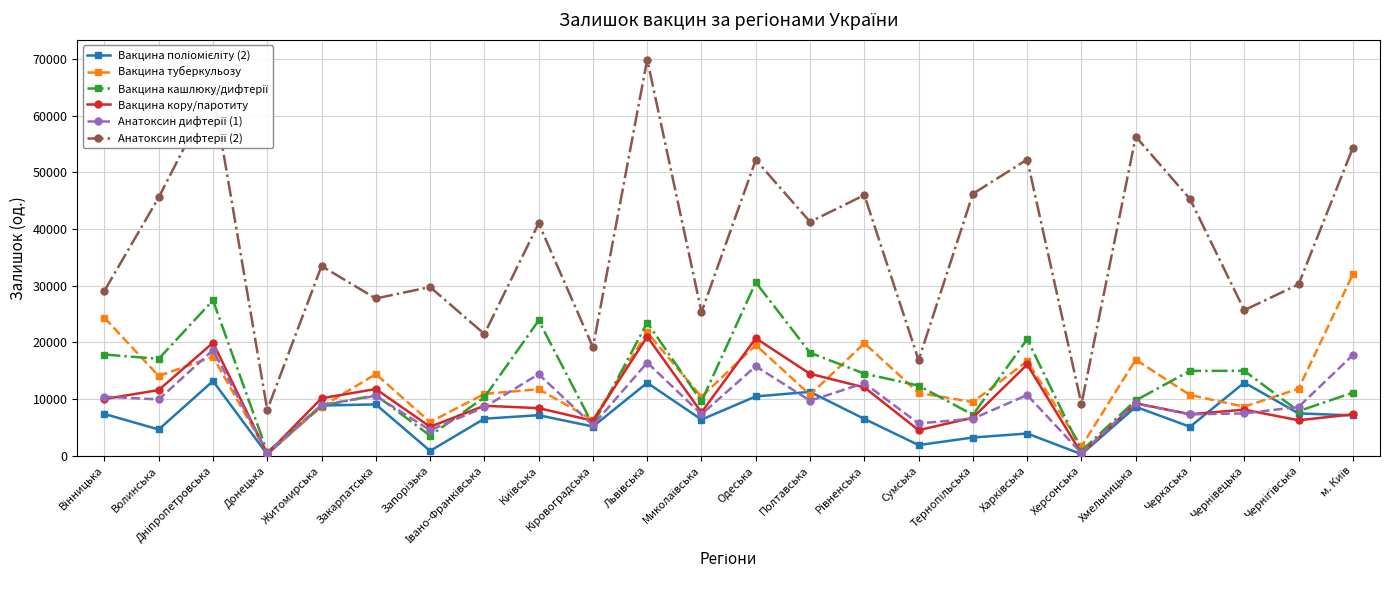

At how many categories does at least one series exceed 50638?

6